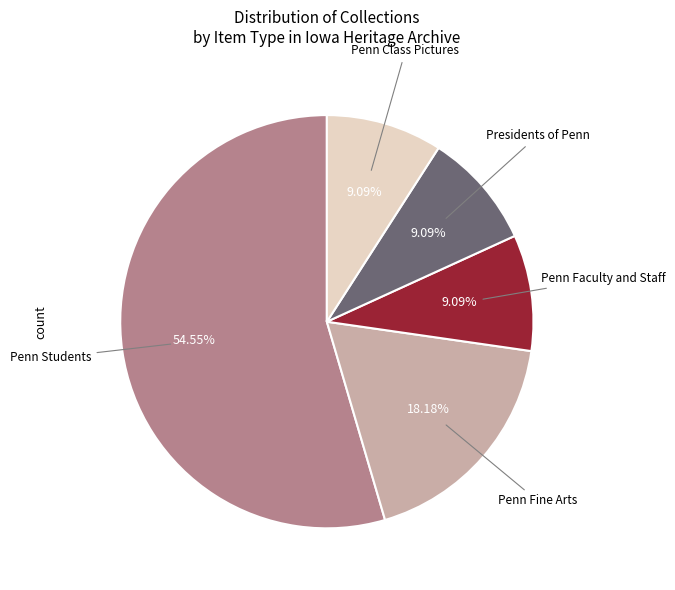

Count the number of slices in the pie.

5